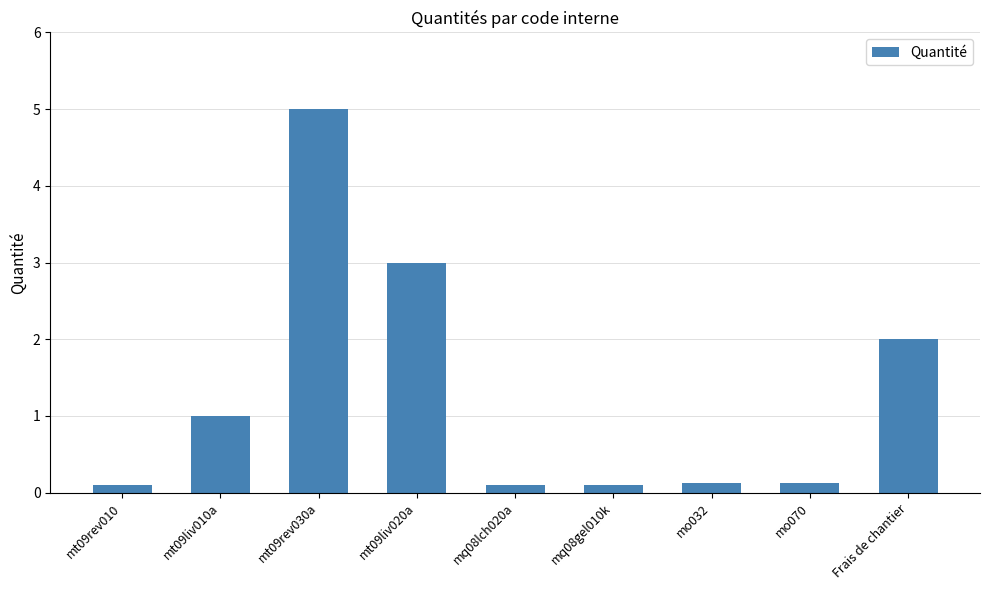

What is the value of the 1st bar from the left?

0.1